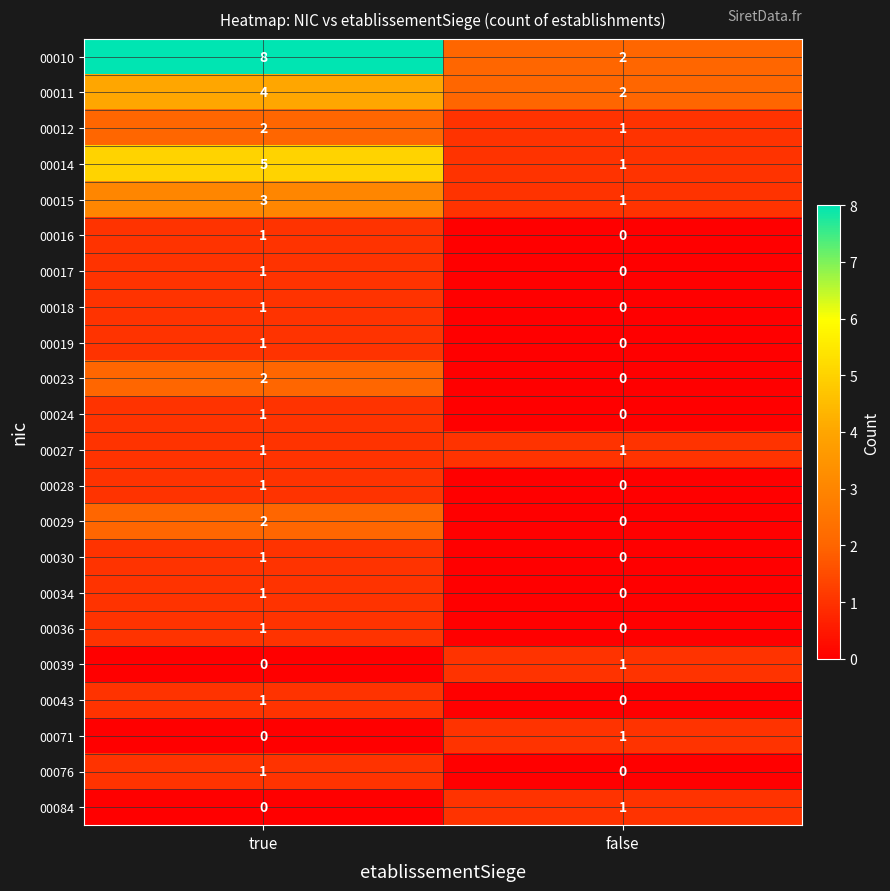

What is the sum of the 00011 values at true and false?

6